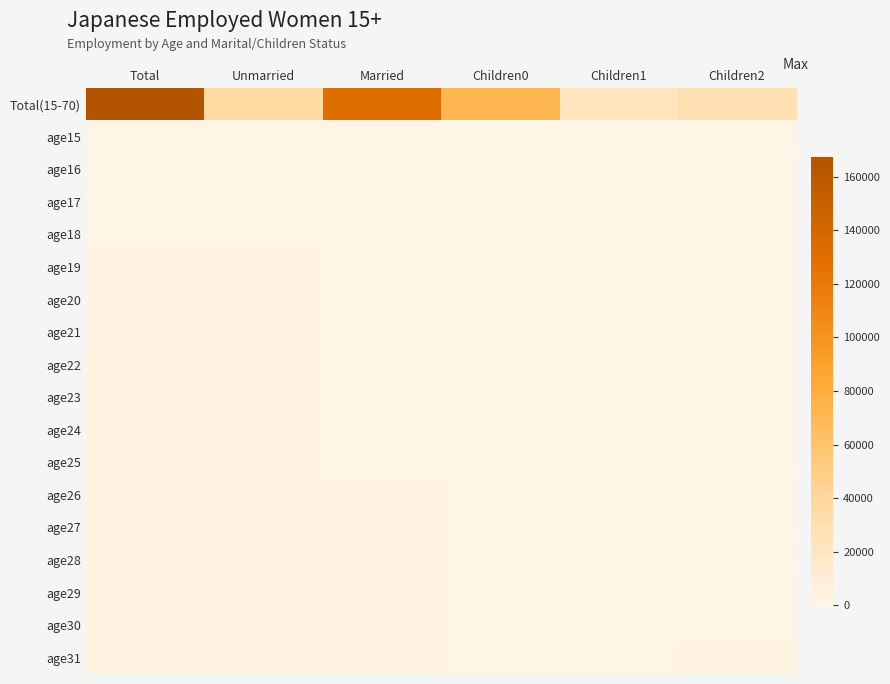

Which series changed the most between Total and Unmarried?

Total(15-70)